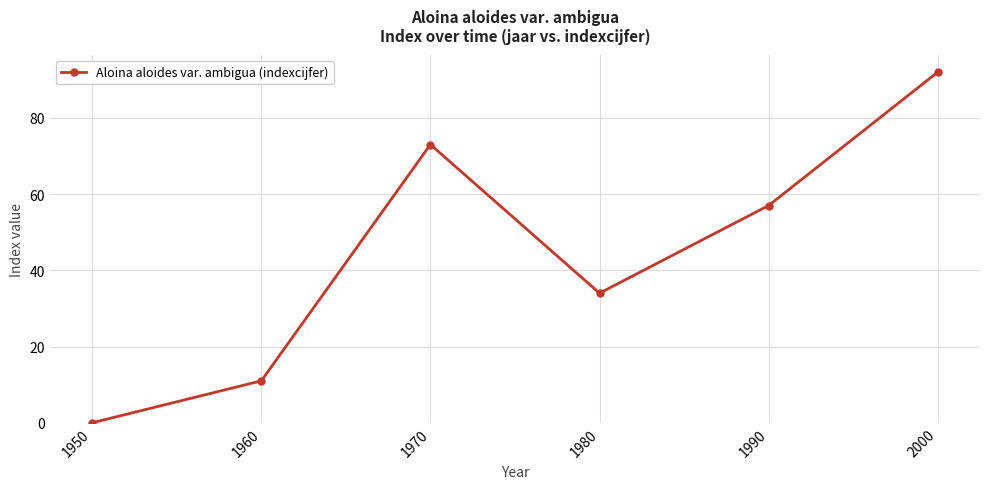

Reading left to right, transcribe all the data shown in this chart.

1950=0	1960=11	1970=73	1980=34	1990=57	2000=92